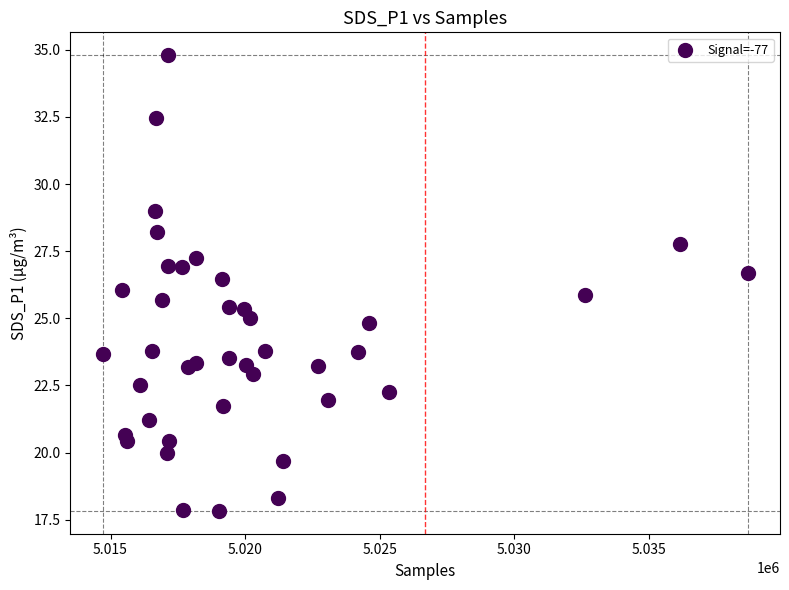

What is the range of X values (max minus min)?

23958.0